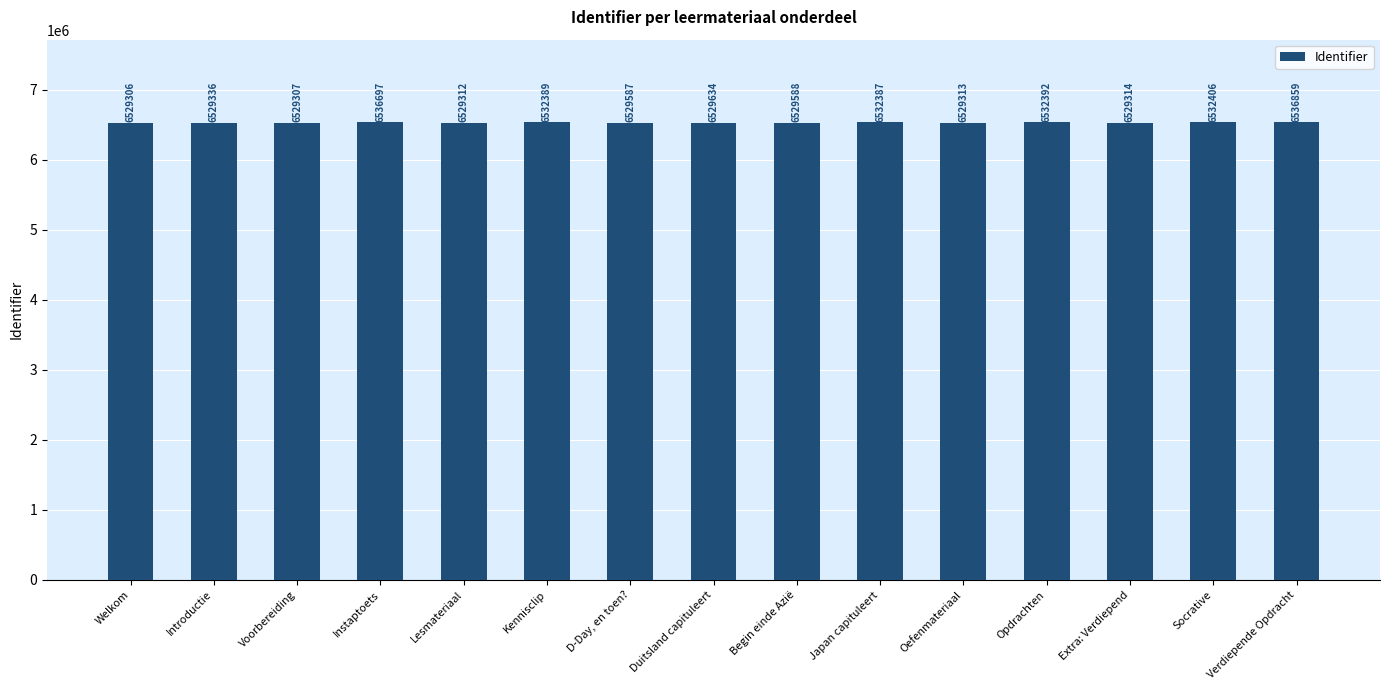

Rank the categories by value from highest to lowest.

Verdiepende Opdracht, Instaptoets, Socrative, Opdrachten, Kennisclip, Japan capituleert, Duitsland capituleert, Begin einde Azië, D-Day, en toen?, Introductie, Extra: Verdiepend, Oefenmateriaal, Lesmateriaal, Voorbereiding, Welkom